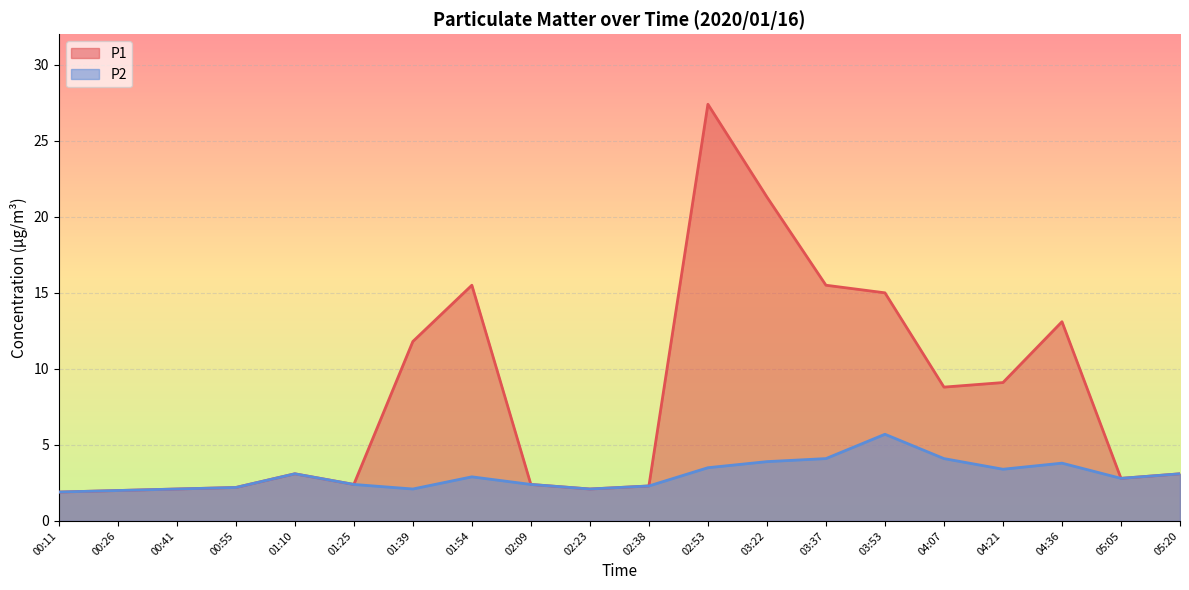

The value of P2 at 00:41 is 2.1. True or false?

True